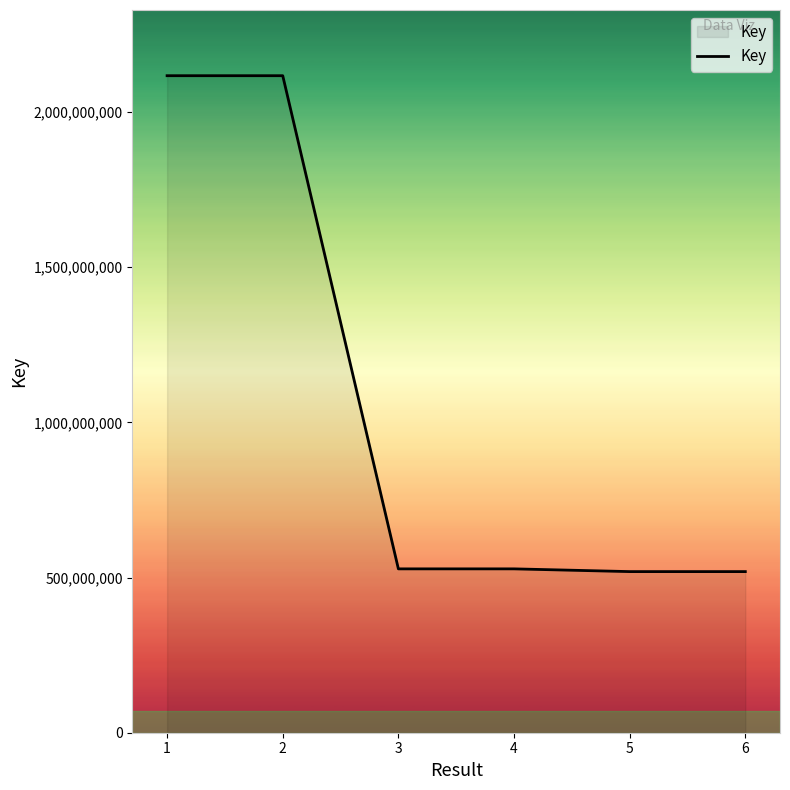

How many values are below 528031896?

3